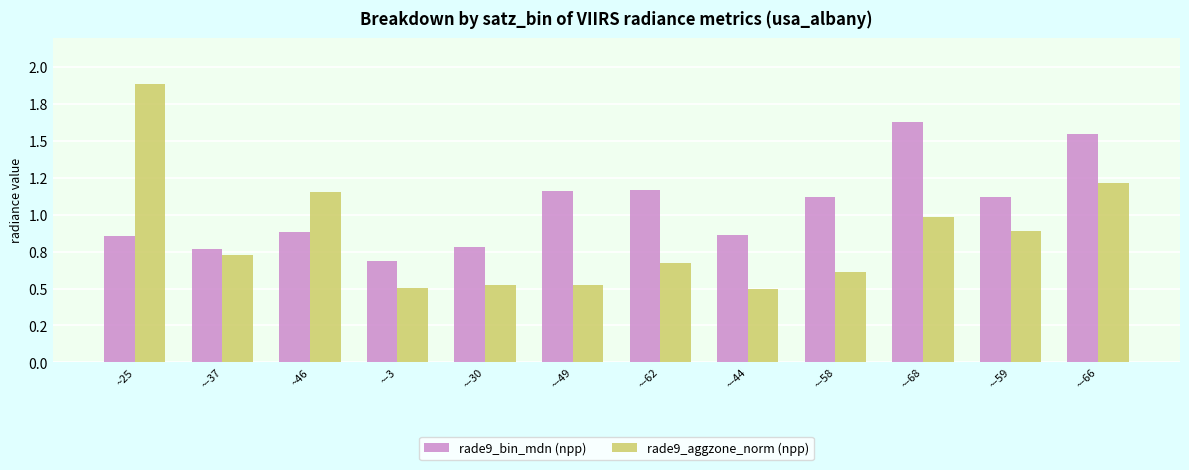

Is the value of rade9_bin_mdn (npp) at ~-30 greater than the value of rade9_aggzone_norm (npp) at ~-59?

No